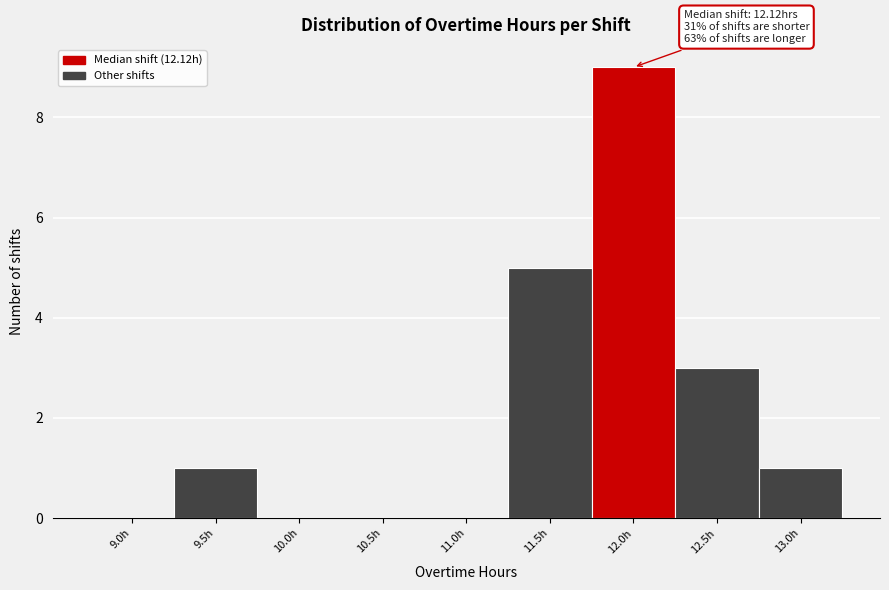

Reading left to right, transcribe all the data shown in this chart.

9.0h=0	9.5h=1	10.0h=0	10.5h=0	11.0h=0	11.5h=5	12.0h=9	12.5h=3	13.0h=1